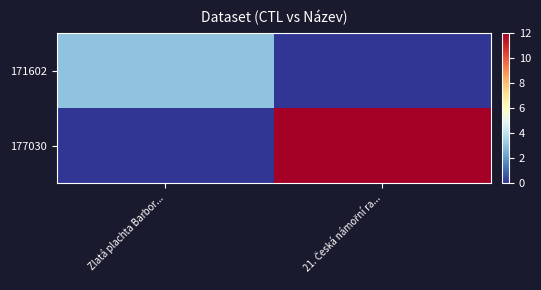

Which series has the largest range (max minus min)?

177030